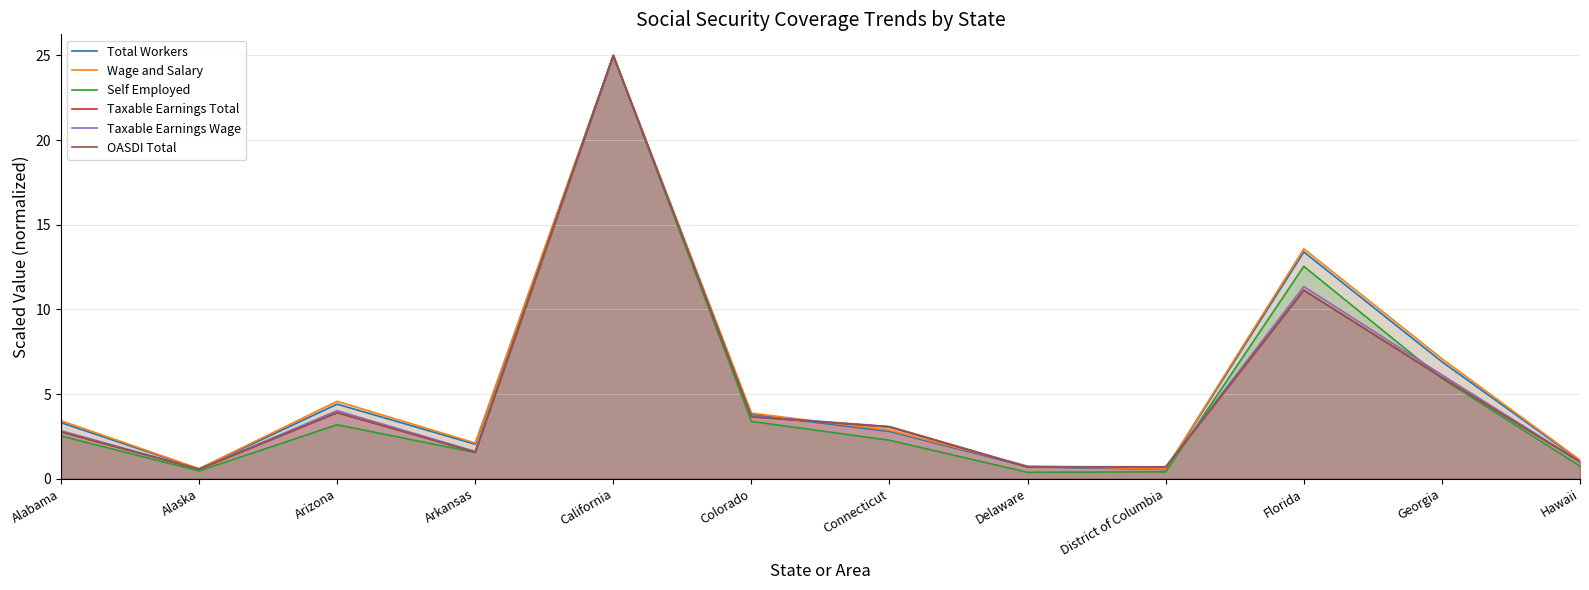

What is the total value across all series at Georgia?

38.0